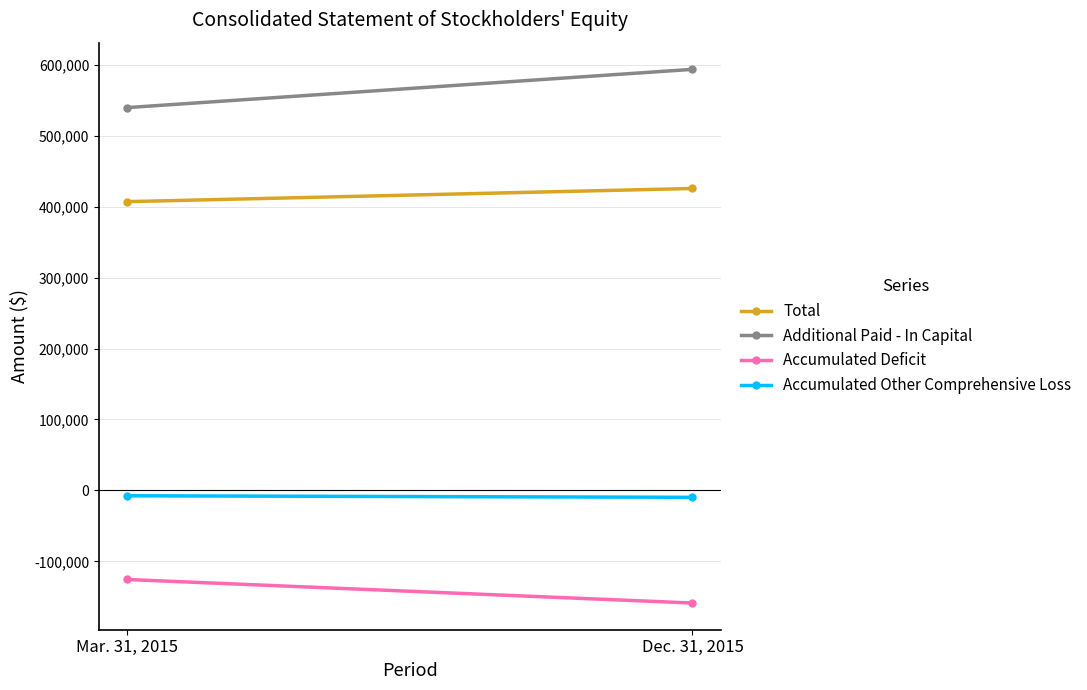

At which category is the sum across all series the highest?

Dec. 31, 2015